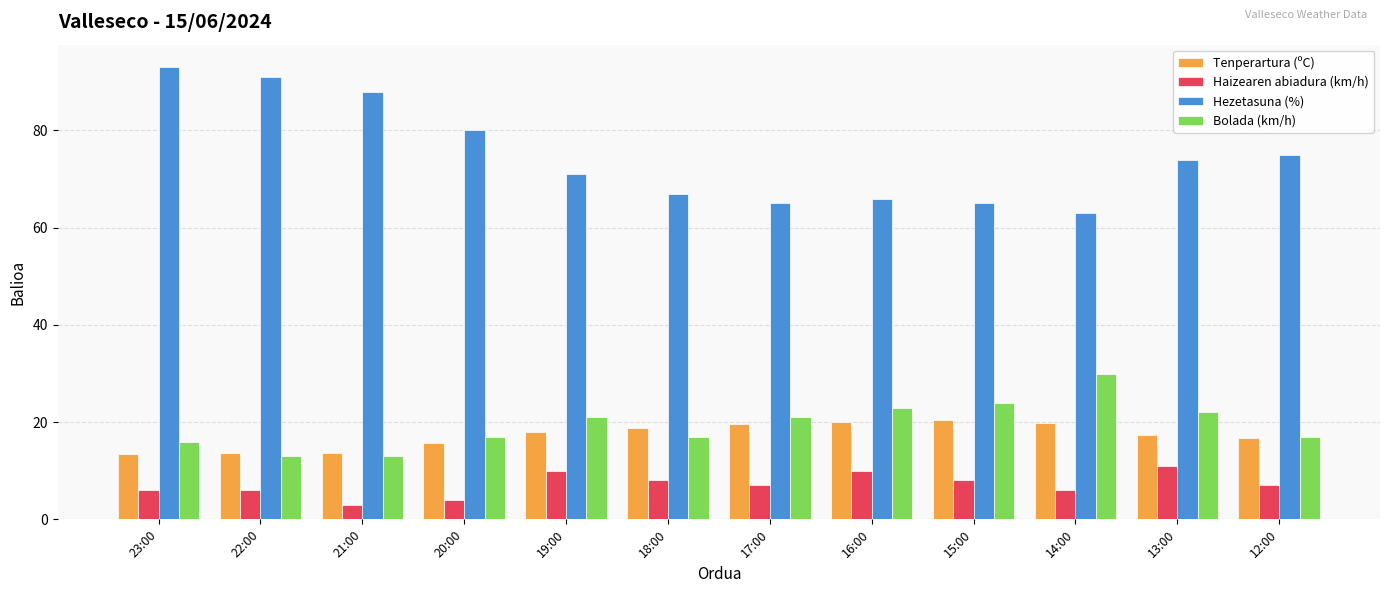

Is it true that Bolada (km/h) equals 17.0 at 18:00?

True